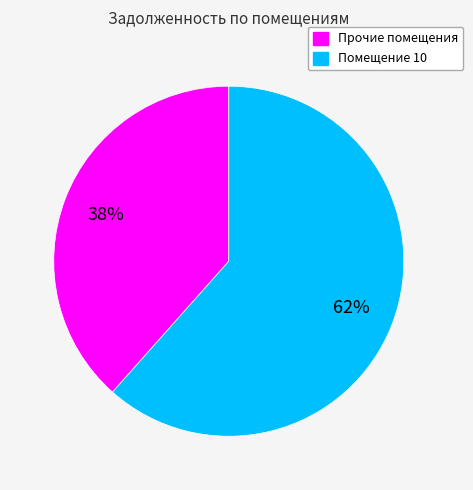

Is there any slice that represents more than half of the pie?

Yes